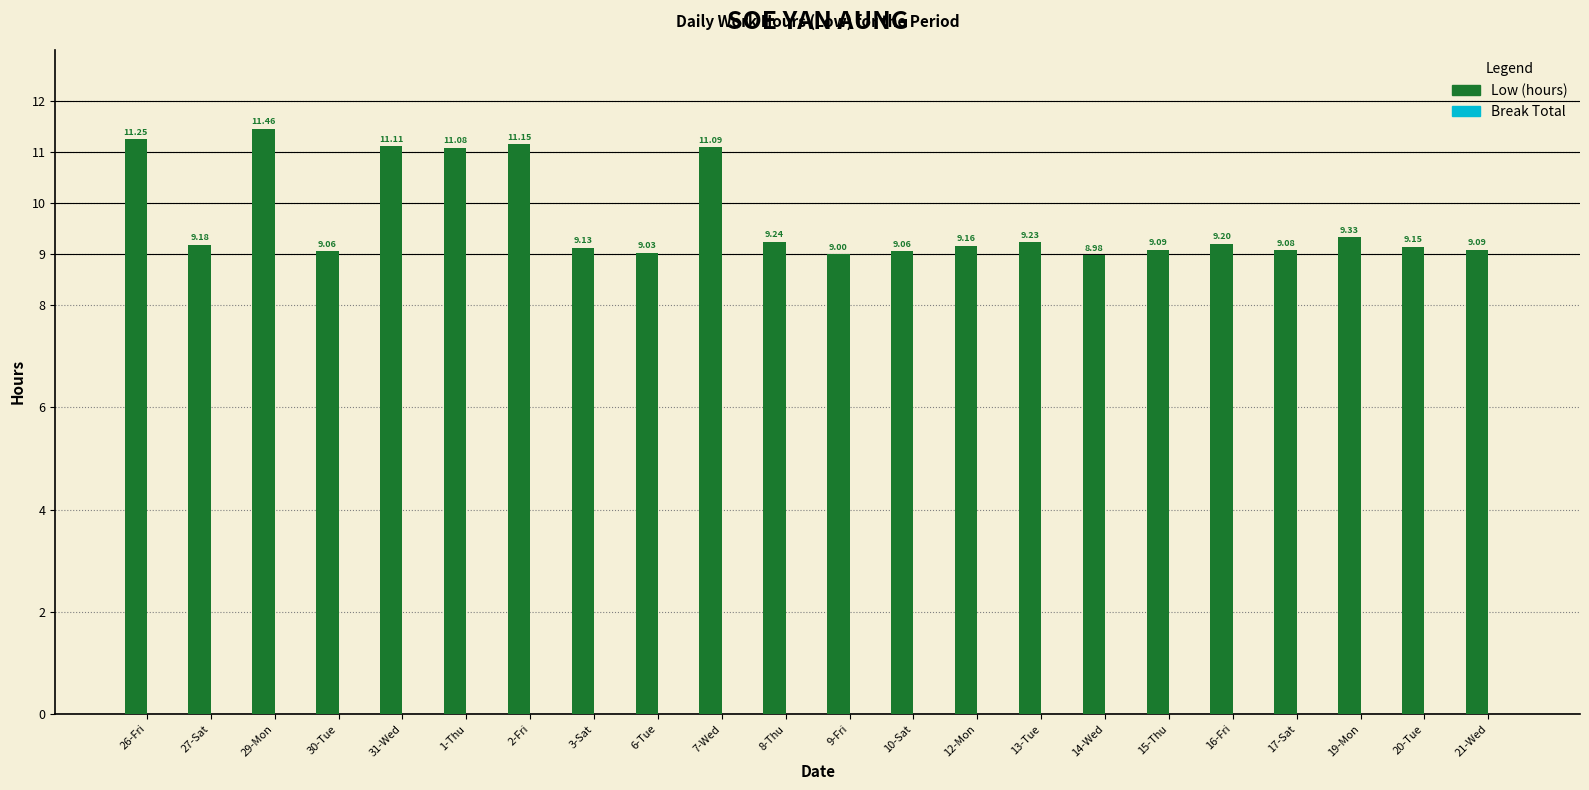

What is the average value?

9.7